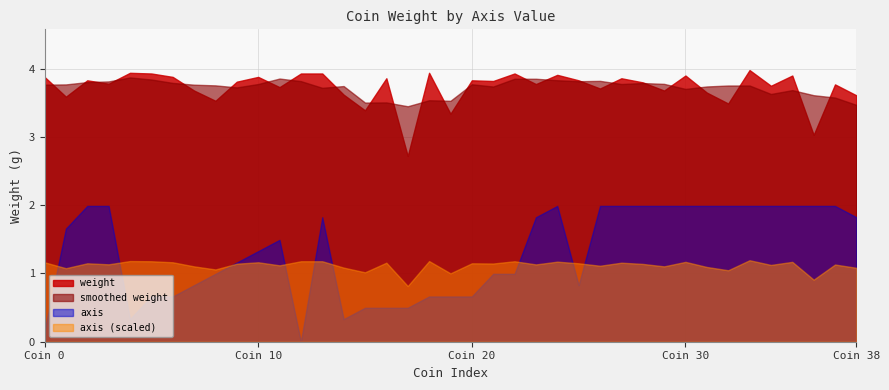

Is the value of axis at 3 greater than the value of weight at 11?

No